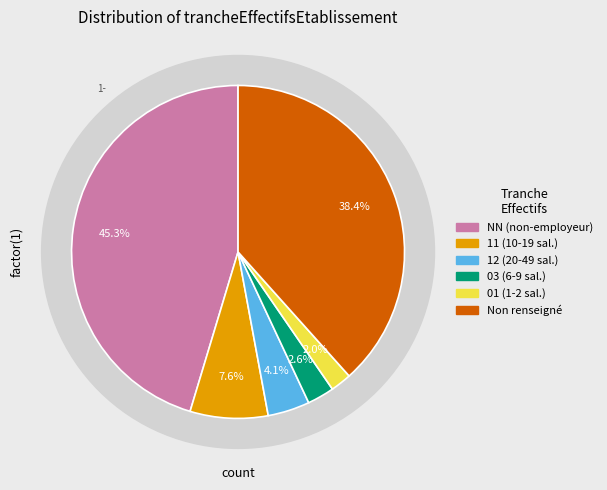

How many segments does this pie chart have?

6